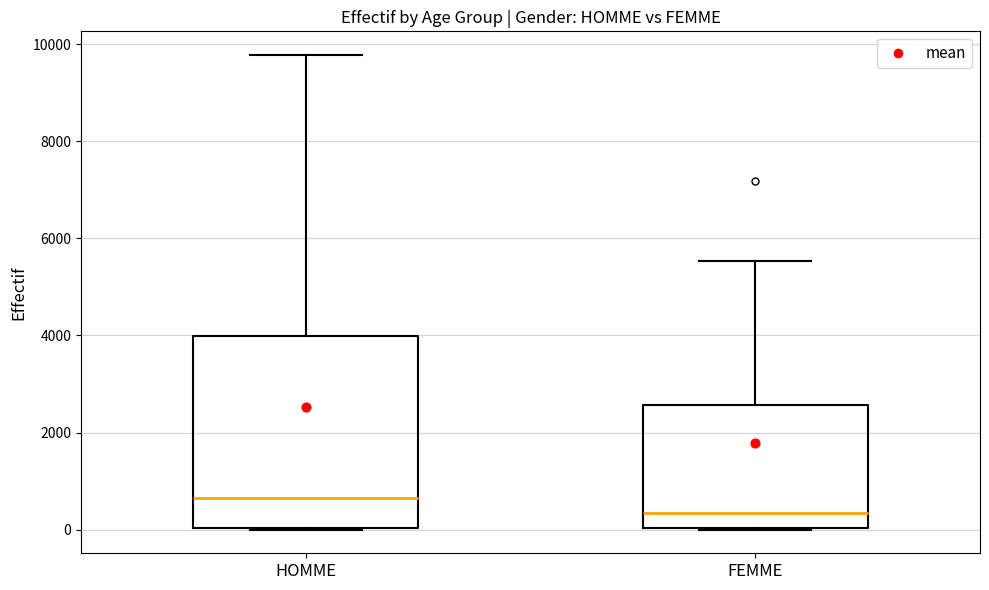

Which box's median line is the lowest?

FEMME